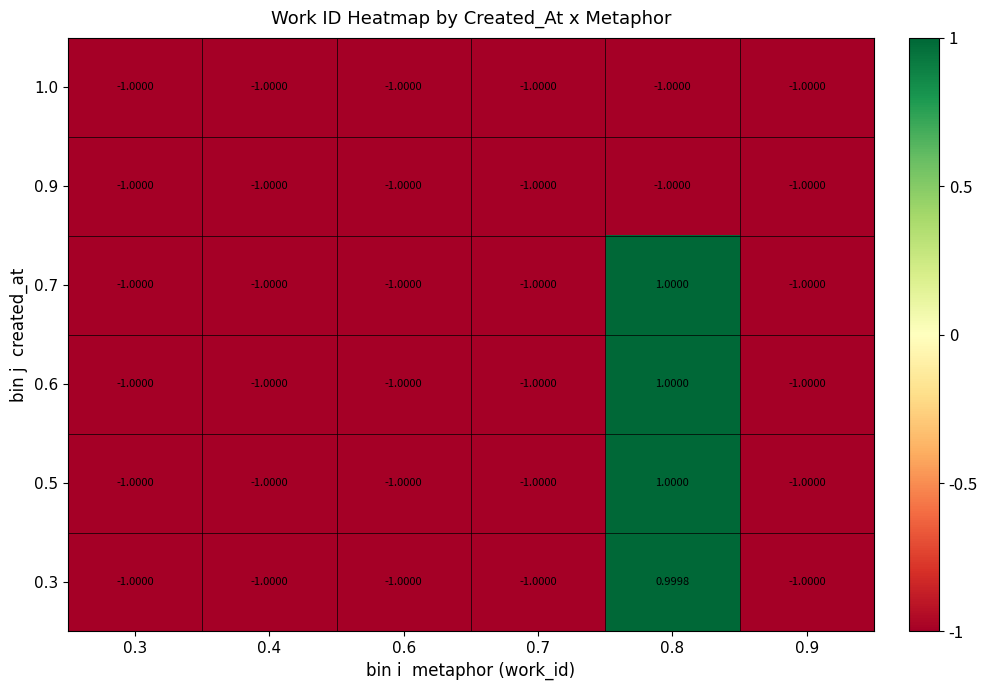

How many values in 0.7 are above zero?

1